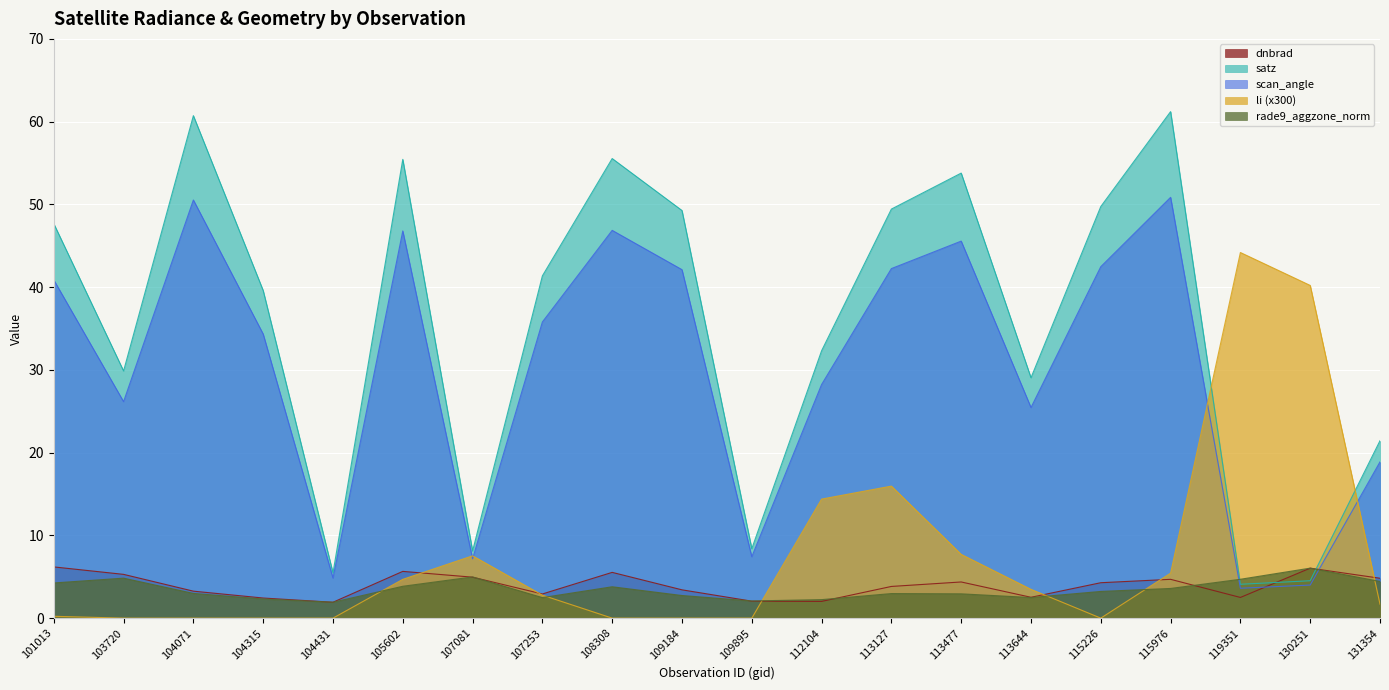

What is the spread (max minus min) of values at 119351?

41.7